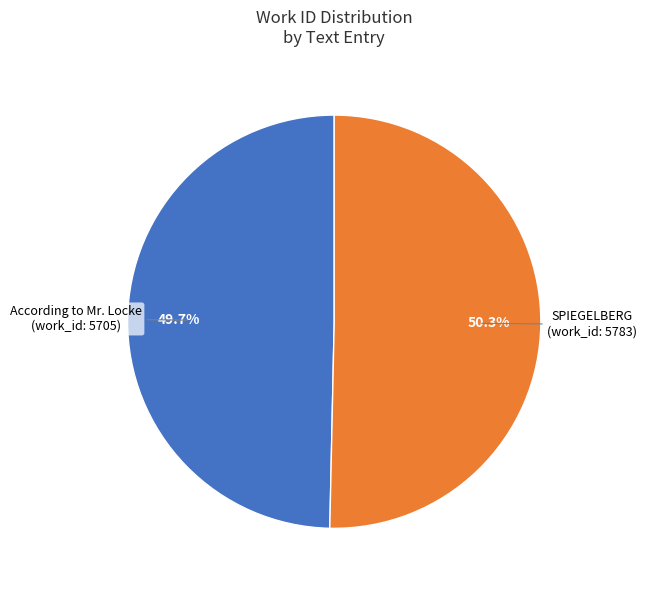

Is there any slice that represents more than half of the pie?

Yes